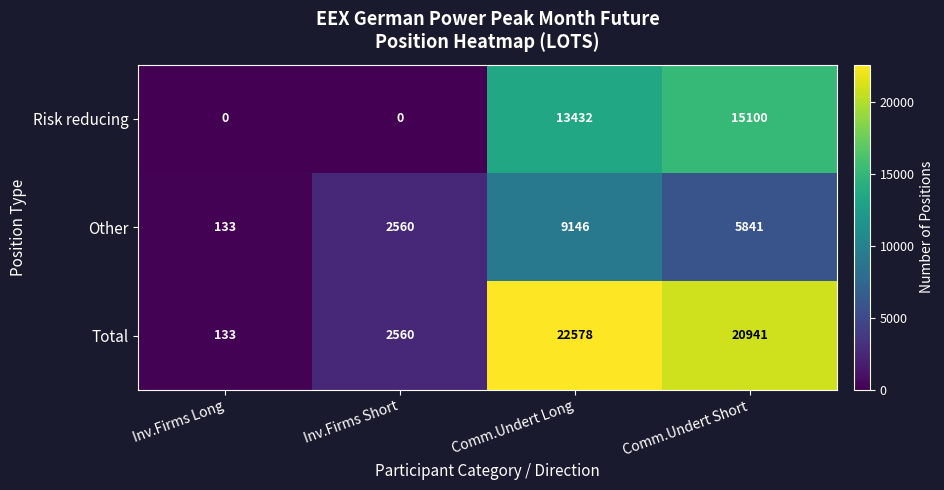

What is the spread (max minus min) of values at Inv.Firms Long?

133